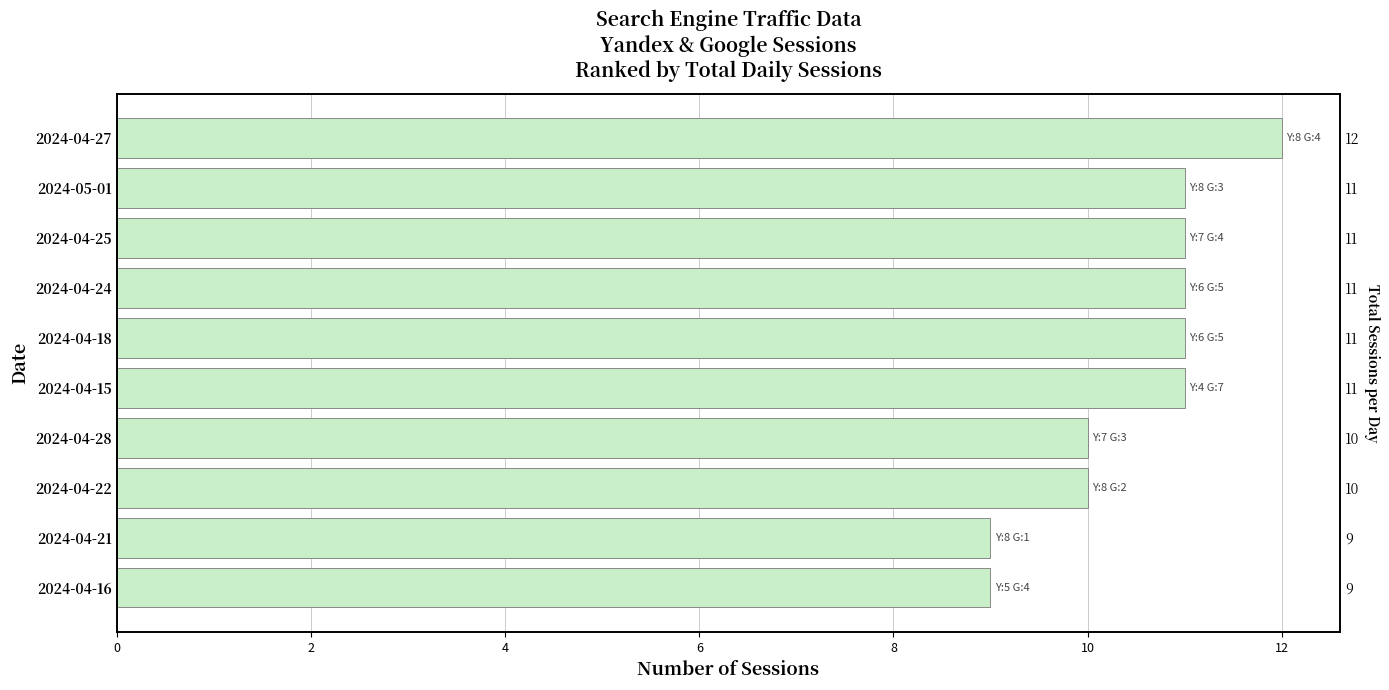

Reading right to left, list all the values displayed in this chart.

9	9	10	10	11	11	11	11	11	12